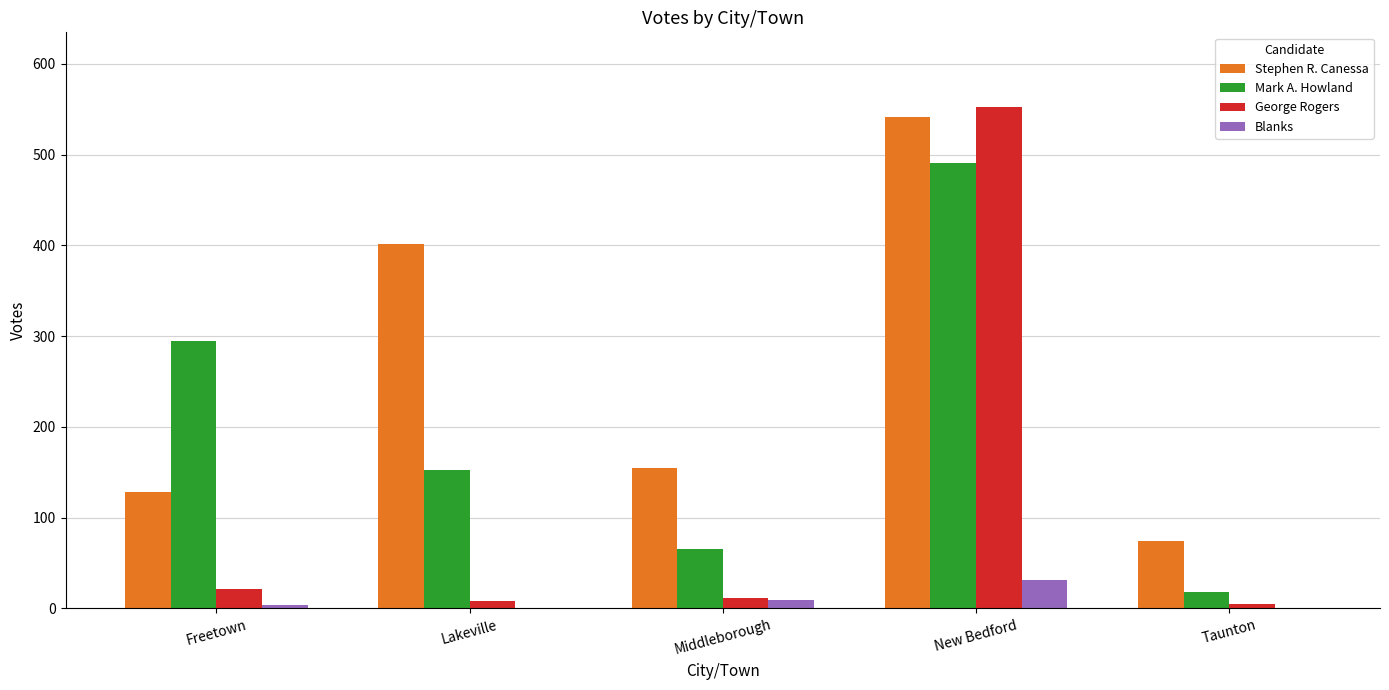

Is the value of Mark A. Howland at Freetown greater than the value of Blanks at Middleborough?

Yes